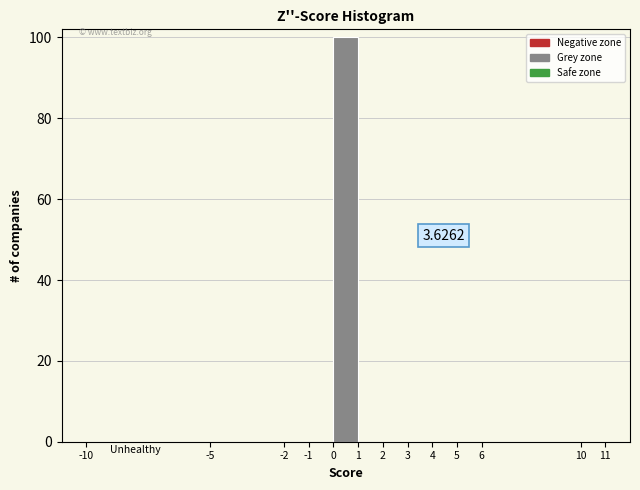

Which range on the x-axis has the tallest bar?

0 to 1